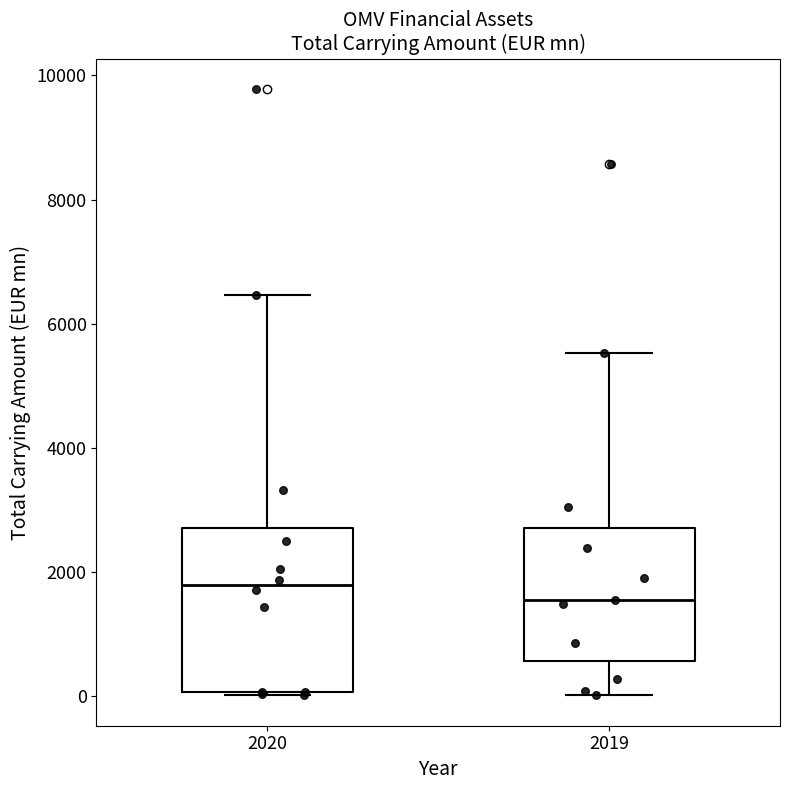

Which box is the tallest, from its lower edge to its upper edge?

2020